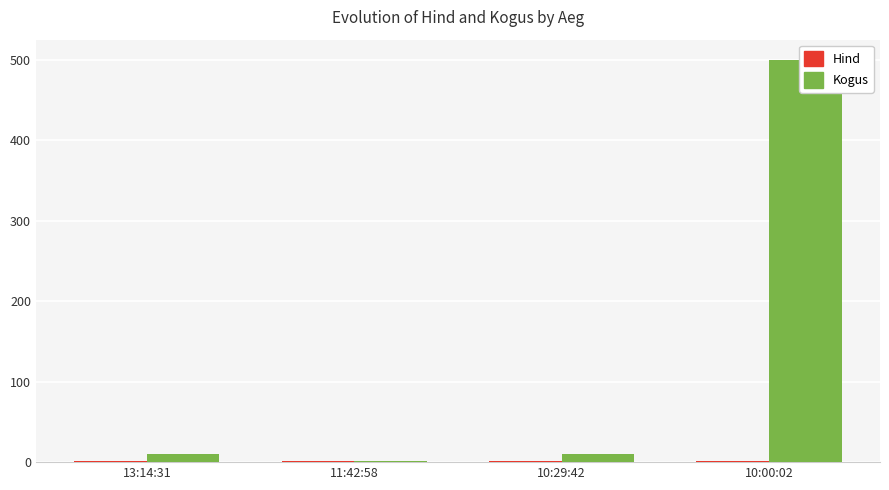

Reading left to right, extract all data points from this chart.

Hind: 13:14:31=1.2	11:42:58=1.1	10:29:42=1.2	10:00:02=1.2
Kogus: 13:14:31=10.0	11:42:58=1.0	10:29:42=10.0	10:00:02=500.0